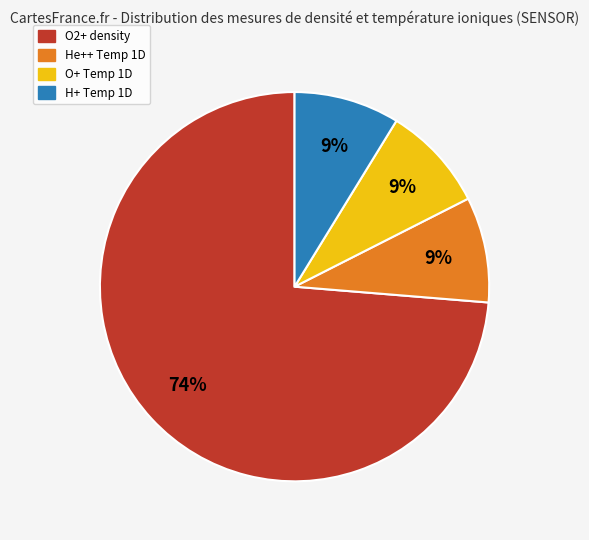

How many segments does this pie chart have?

4